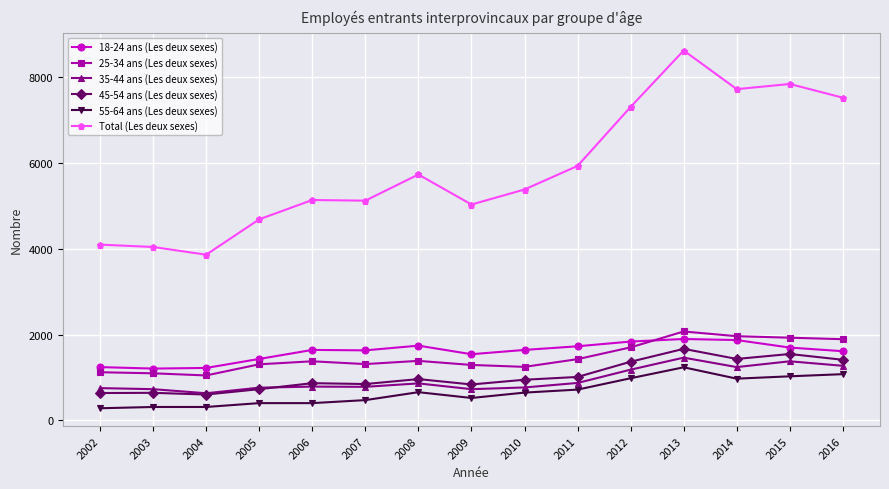

At which category is the sum across all series the highest?

2013